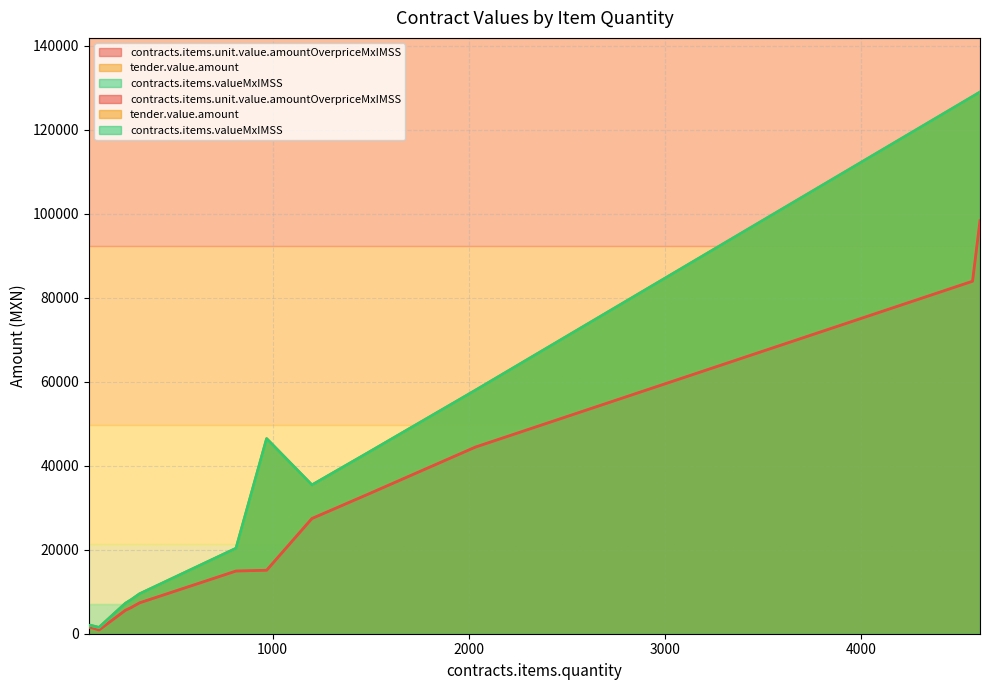

True or false: contracts.items.valueMxIMSS and contracts.items.unit.value.amountOverpriceMxIMSS cross at least once.

False